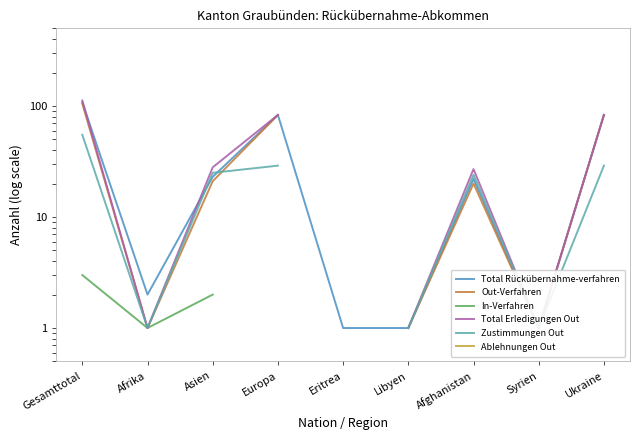

How many values in the Zustimmungen Out series exceed 25?

3